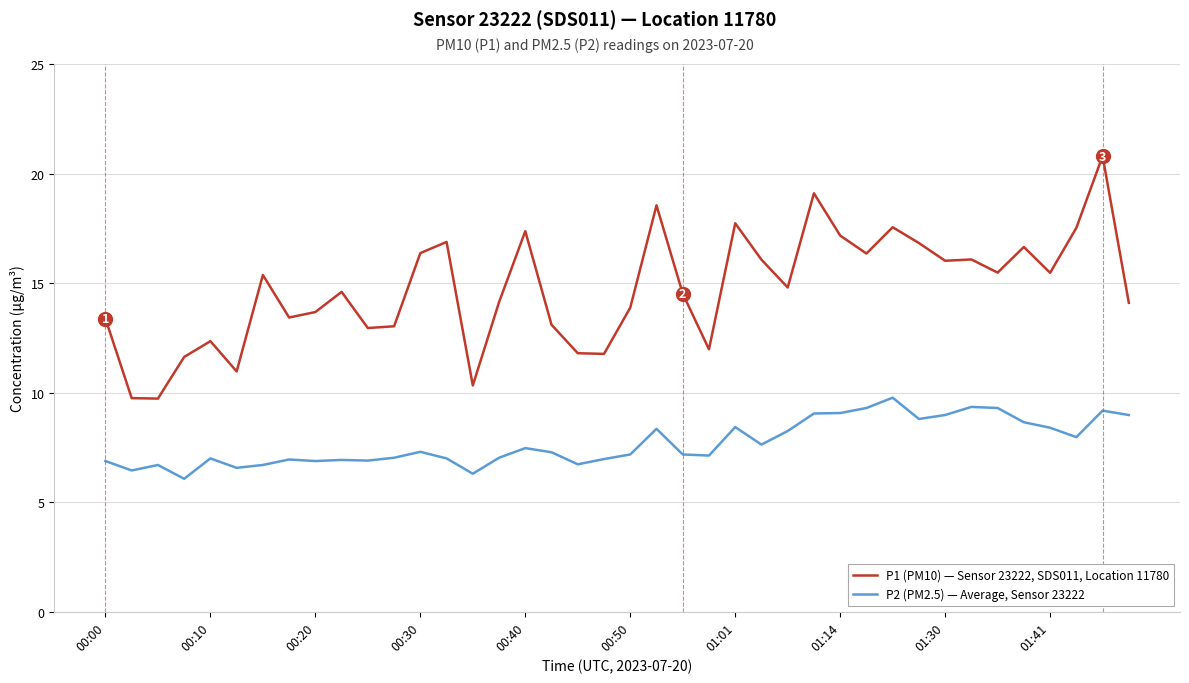

Does the chart have visible grid lines?

Yes